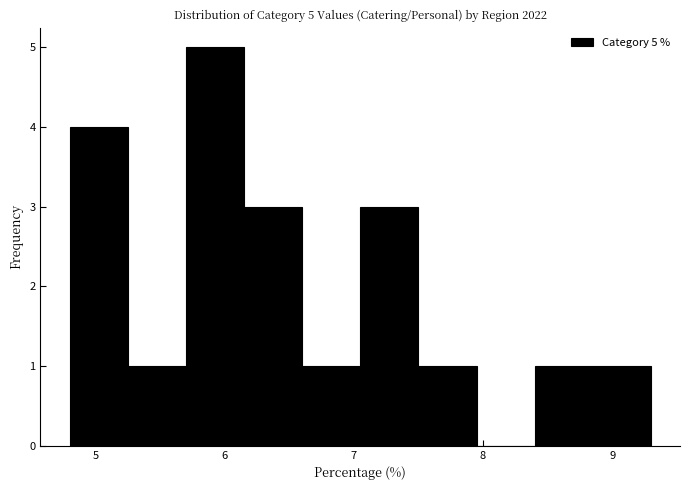

Which range on the x-axis has the tallest bar?

5.70 to 6.15